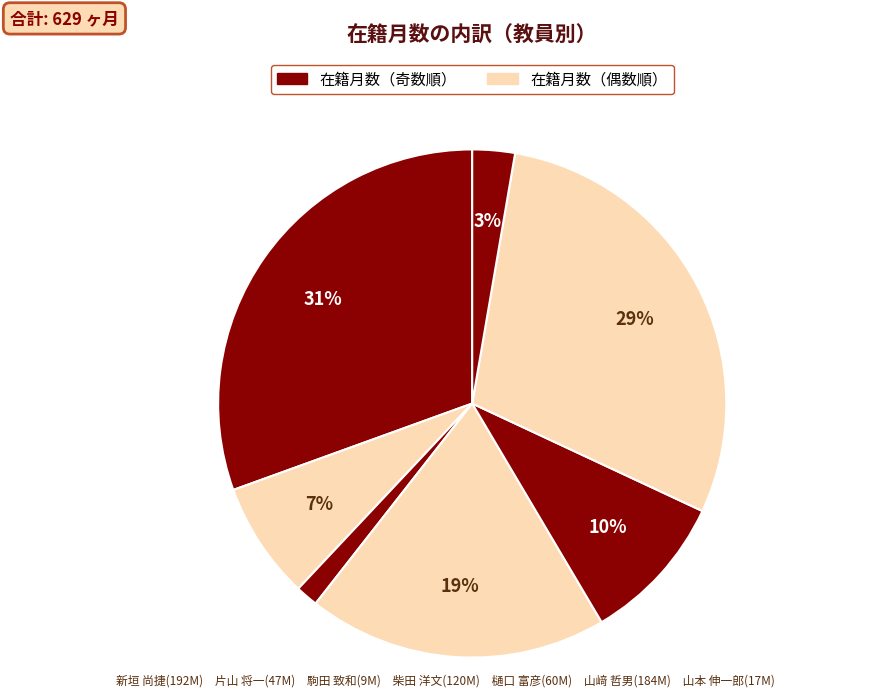

Rank the categories by value from lowest to highest.

駒田 致和, 山本 伸一郎, 片山 将一, 樋口 富彦, 柴田 洋文, 山﨑 哲男, 新垣 尚捷